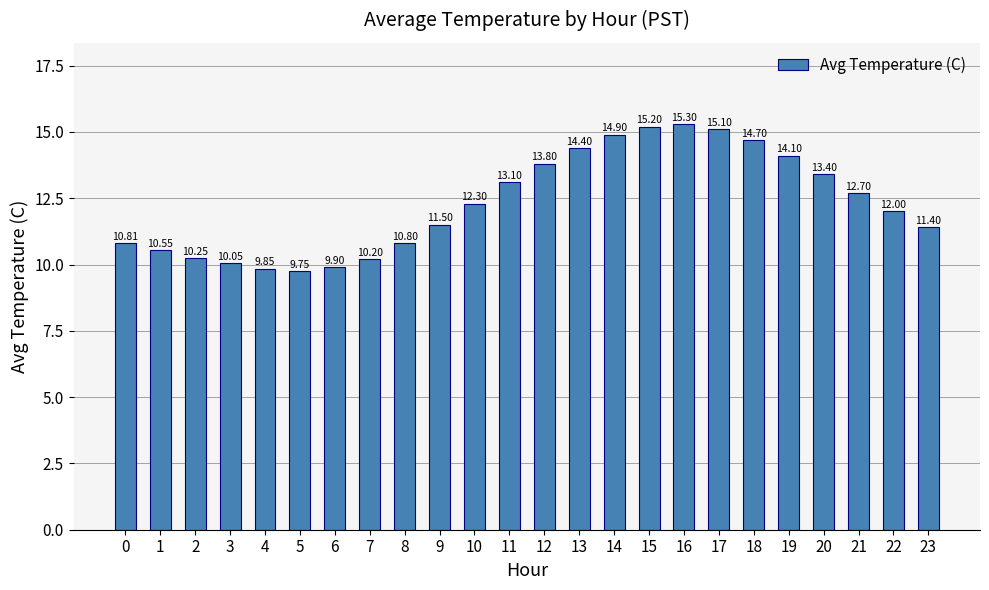

List the labels in order of value, largest first.

16, 15, 17, 14, 18, 13, 19, 12, 20, 11, 21, 10, 22, 9, 23, 0, 8, 1, 2, 7, 3, 6, 4, 5